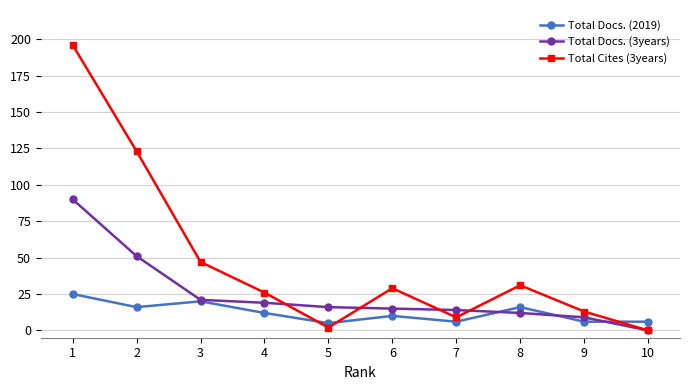

What is the value of the Total Docs. (2019) point at the 8th from the left?

16